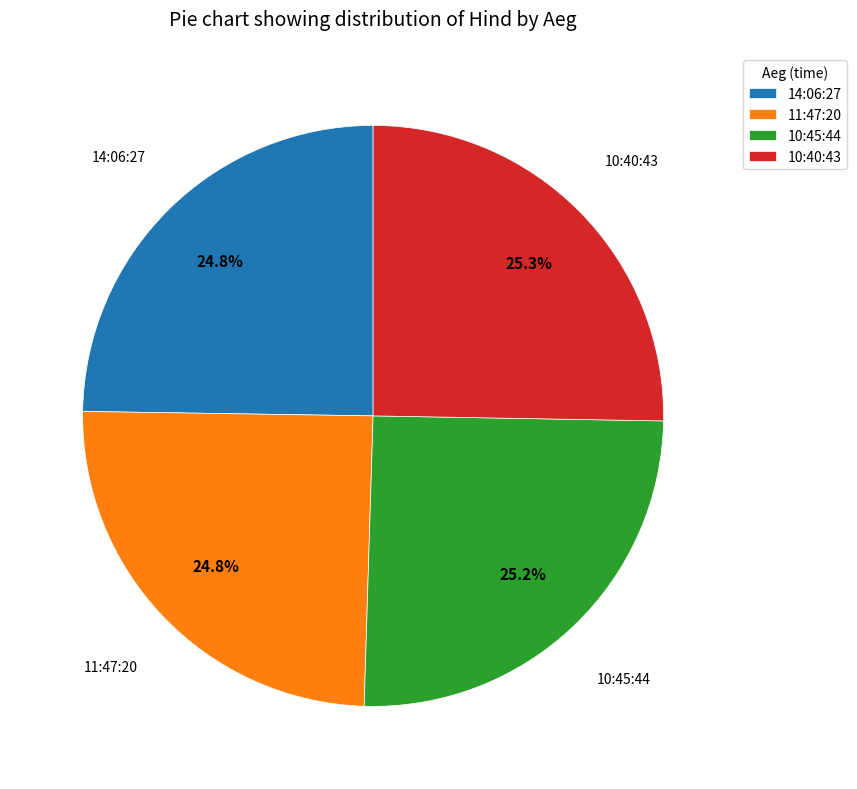

To the nearest percent, what portion does 10:45:44 represent?

25%